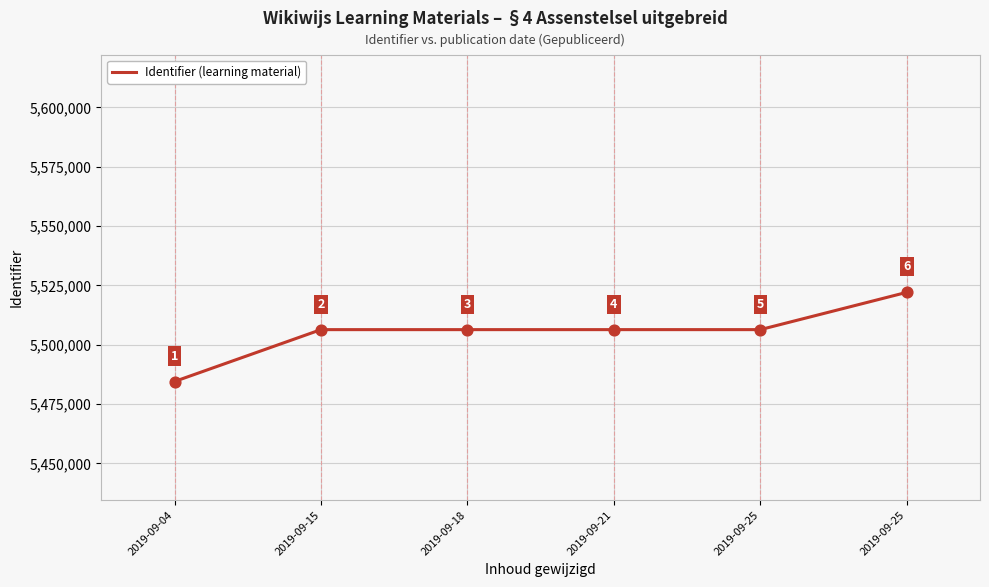

Approximately how many times larger is the value at 2019-09-15 compared to 2019-09-18?

1.0